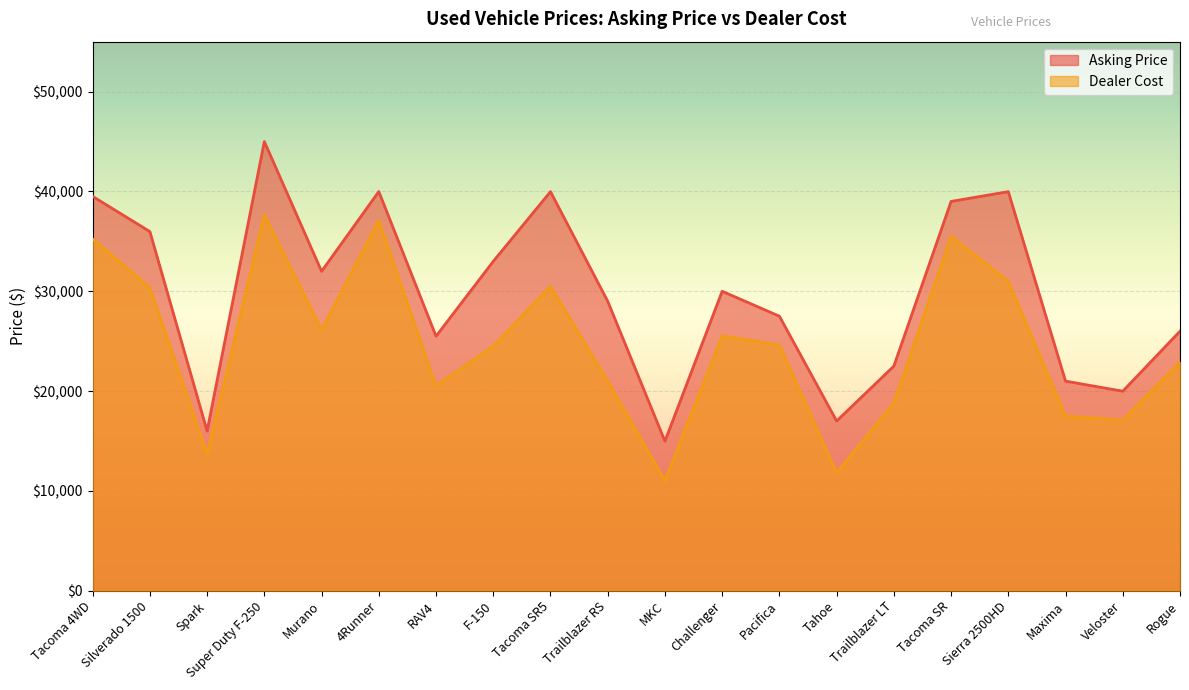

At which label does Asking Price first exceed 29997?

Tacoma 4WD